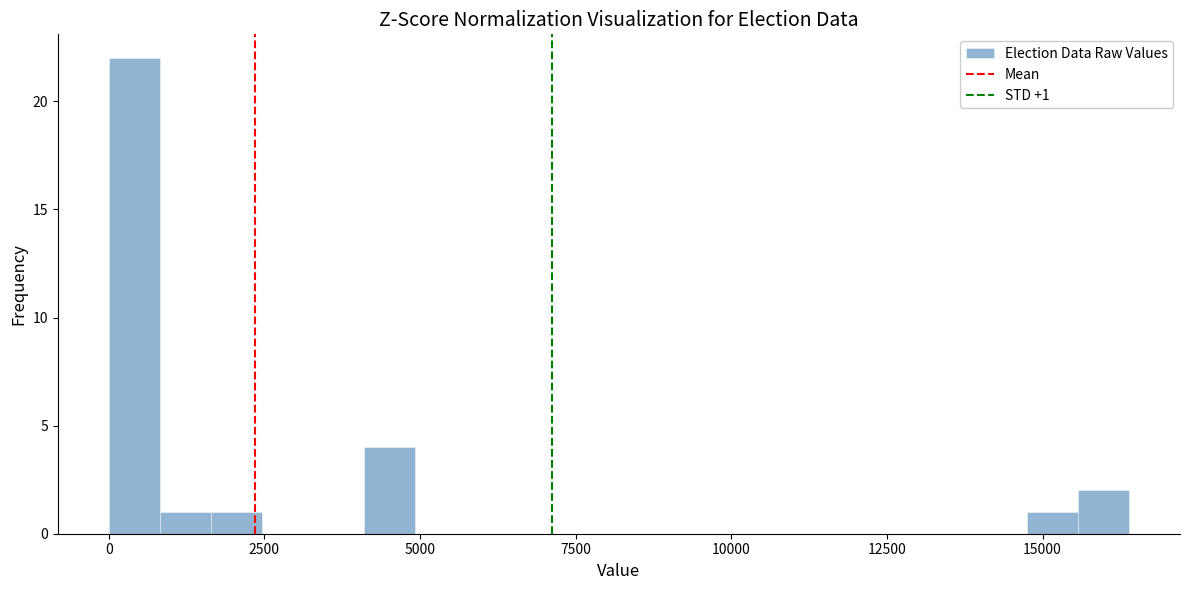

Around what value on the x-axis is the tallest bar? Give the approximate position of its centre, as read against the axis.

500